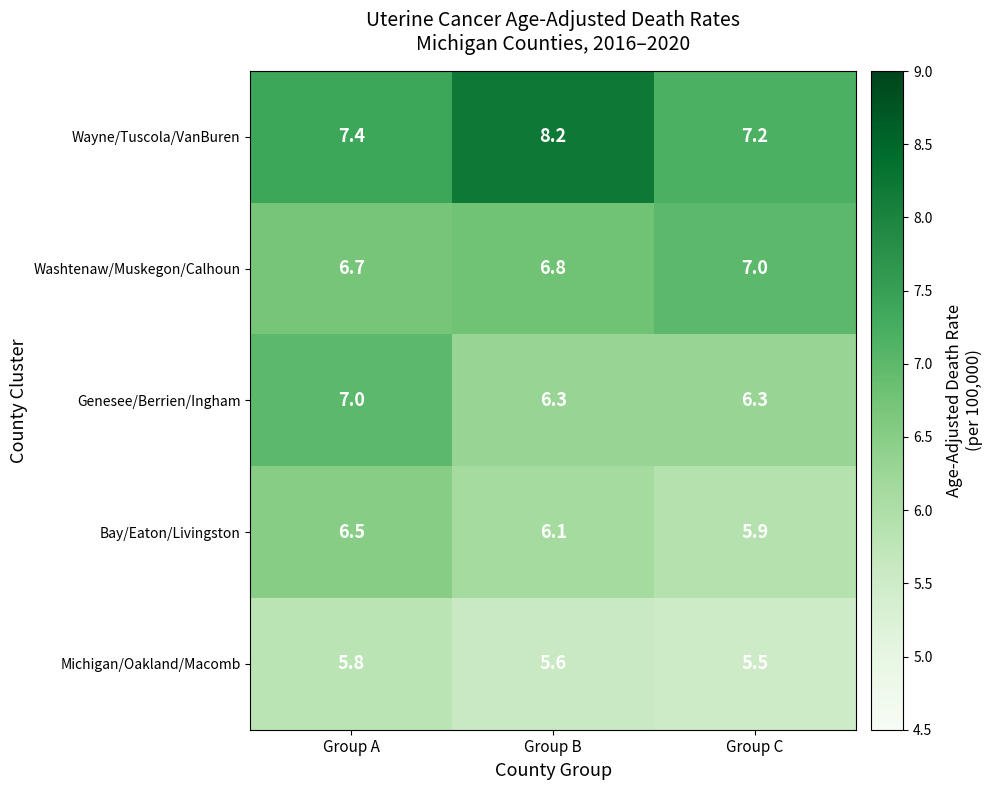

At which category does the chart reach its minimum across all series?

Group C